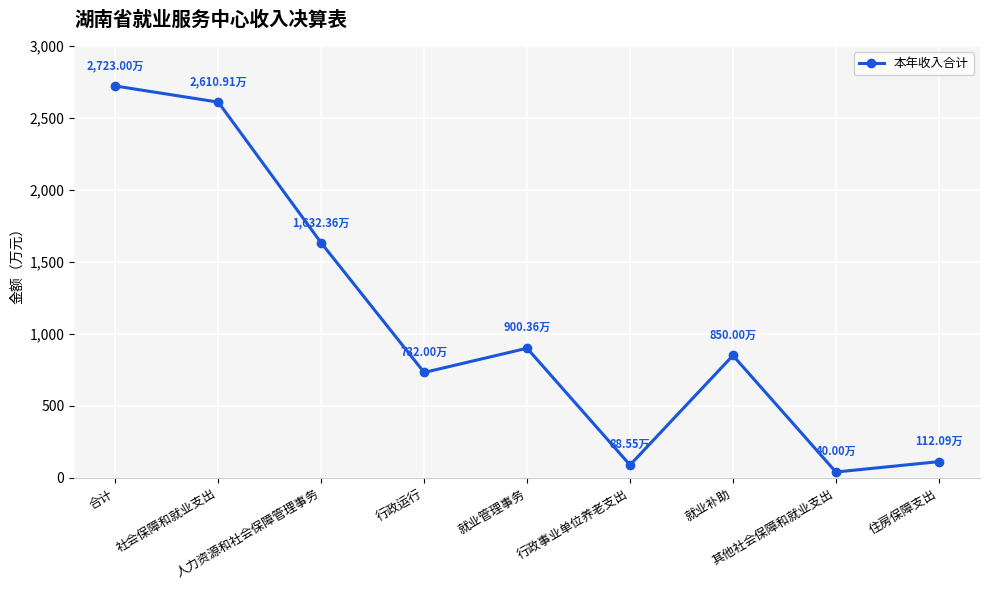

How many lines are shown in the chart?

1